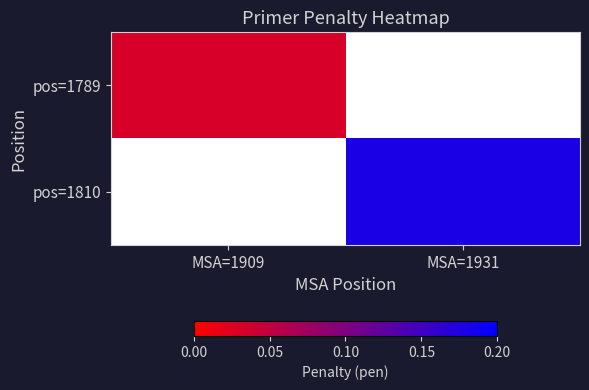

The pos=1810 series shows 0.2 at MSA=1931. True or false?

False